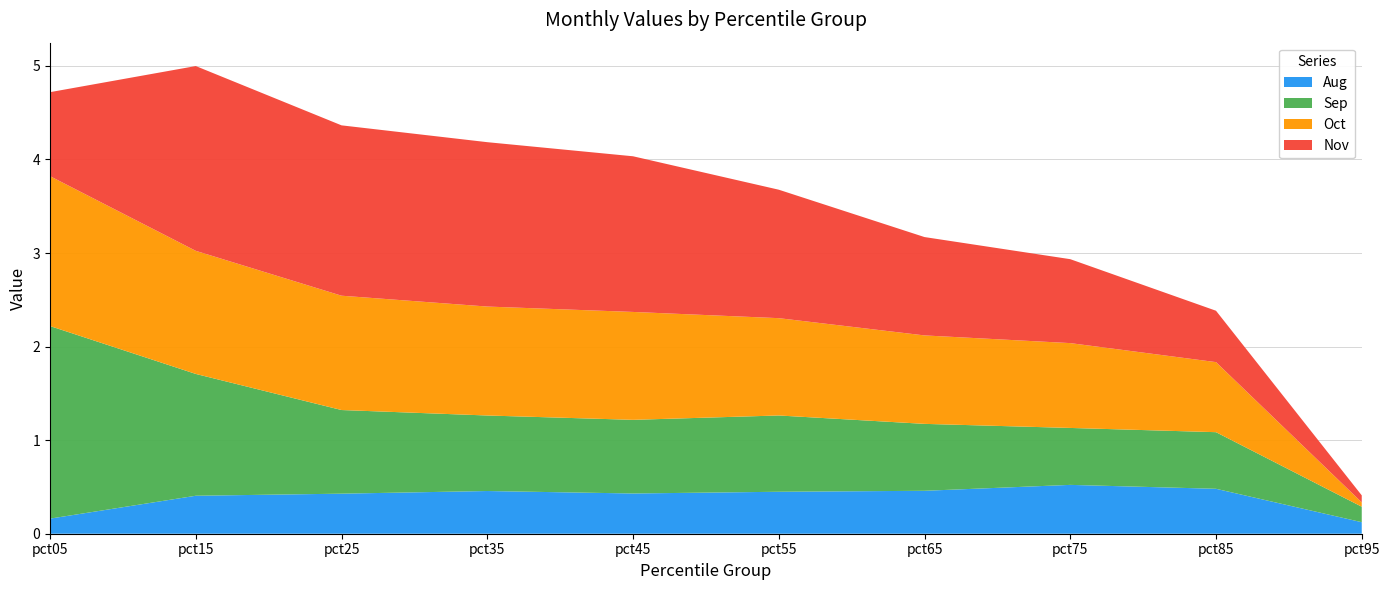

Reading left to right, list all the values displayed in this chart.

Aug: pct05=0.2	pct15=0.4	pct25=0.4	pct35=0.5	pct45=0.4	pct55=0.4	pct65=0.5	pct75=0.5	pct85=0.5	pct95=0.1
Sep: pct05=2.1	pct15=1.3	pct25=0.9	pct35=0.8	pct45=0.8	pct55=0.8	pct65=0.7	pct75=0.6	pct85=0.6	pct95=0.2
Oct: pct05=1.6	pct15=1.3	pct25=1.2	pct35=1.2	pct45=1.2	pct55=1.0	pct65=0.9	pct75=0.9	pct85=0.7	pct95=0.0
Nov: pct05=0.9	pct15=2.0	pct25=1.8	pct35=1.8	pct45=1.7	pct55=1.4	pct65=1.1	pct75=0.9	pct85=0.5	pct95=0.1